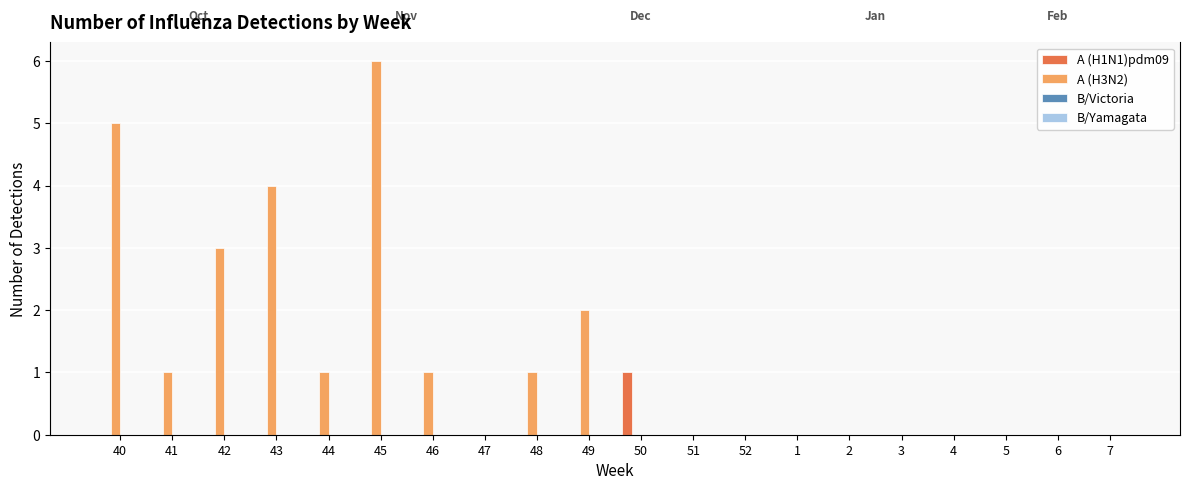

Reading left to right, transcribe all the data shown in this chart.

A (H1N1)pdm09: 0	0	0	0	0	0	0	0	0	0	1	0	0	0	0	0	0	0	0	0
A (H3N2): 5	1	3	4	1	6	1	0	1	2	0	0	0	0	0	0	0	0	0	0
B/Victoria: 0	0	0	0	0	0	0	0	0	0	0	0	0	0	0	0	0	0	0	0
B/Yamagata: 0	0	0	0	0	0	0	0	0	0	0	0	0	0	0	0	0	0	0	0